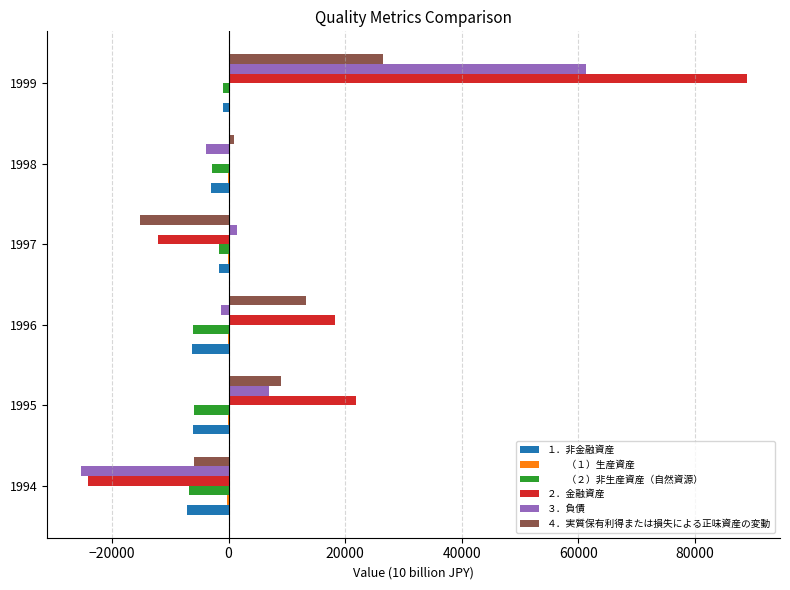

At which category is the sum across all series the highest?

1999